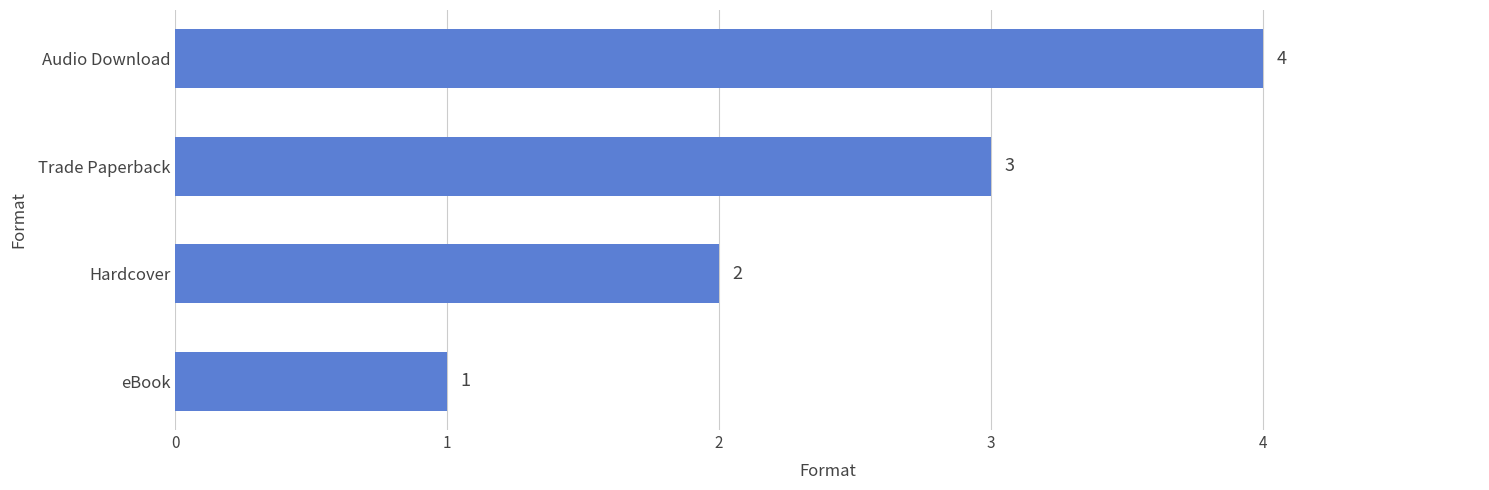

List the labels in order of value, largest first.

Audio Download, Trade Paperback, Hardcover, eBook